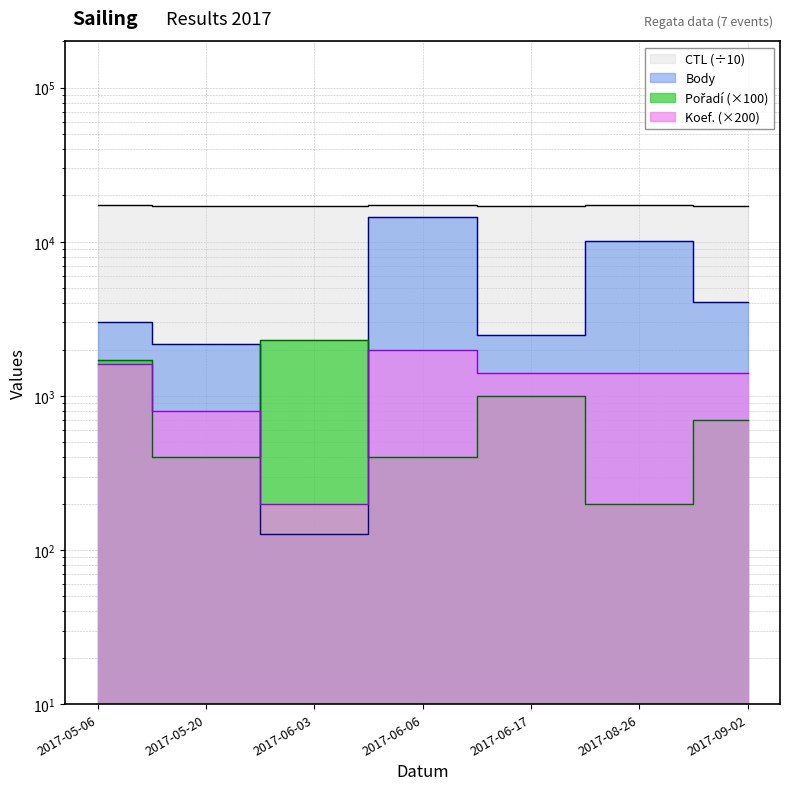

Reading left to right, transcribe all the data shown in this chart.

Body: 2017-05-06=3006.0	2017-05-20=2161.0	2017-06-03=127.0	2017-06-06=14483.0	2017-06-17=2494.0	2017-08-26=10172.0	2017-09-02=4047.0
CTL: 2017-05-06=17211.5	2017-05-20=17170.7	2017-06-03=17133.8	2017-06-06=17425.0	2017-06-17=17110.6	2017-08-26=17427.4	2017-09-02=17133.0
Pořadí: 2017-05-06=1700.0	2017-05-20=400.0	2017-06-03=2300.0	2017-06-06=400.0	2017-06-17=1000.0	2017-08-26=200.0	2017-09-02=700.0
Koef.: 2017-05-06=1600.0	2017-05-20=800.0	2017-06-03=200.0	2017-06-06=2000.0	2017-06-17=1400.0	2017-08-26=1400.0	2017-09-02=1400.0